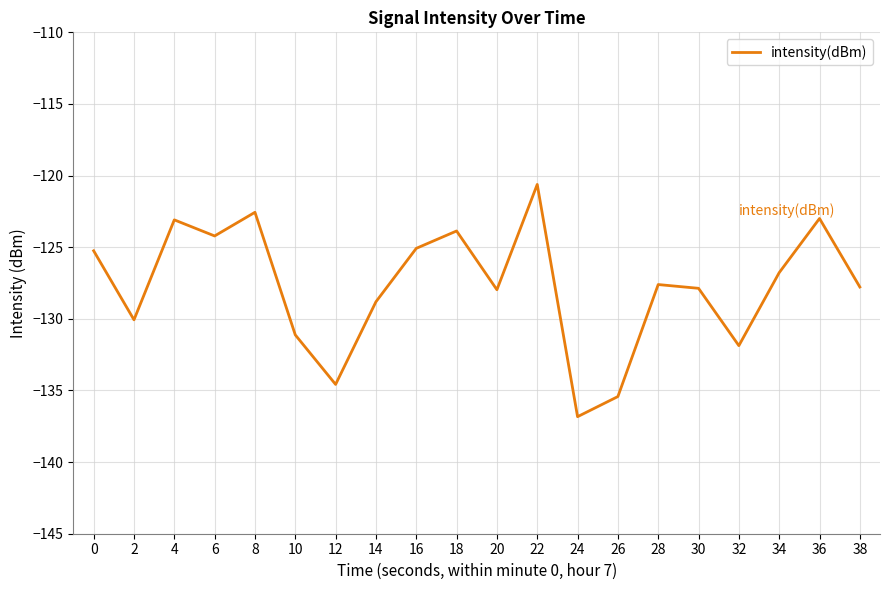

What is the maximum value shown in the chart?

-120.6